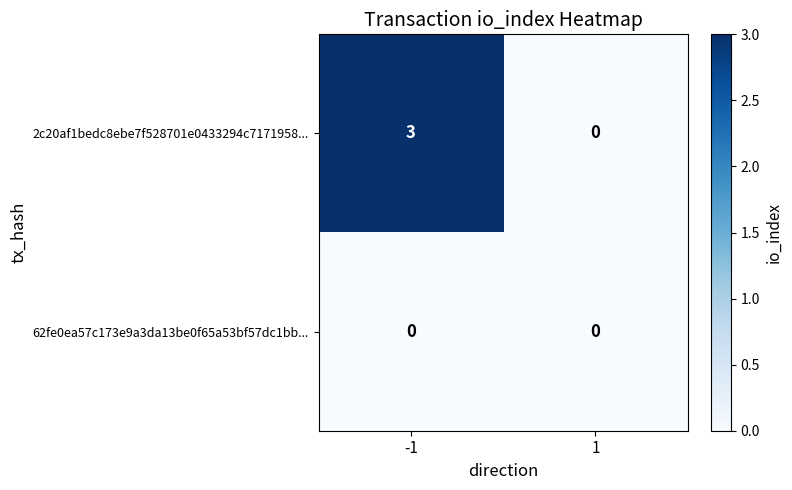

At which category is the sum across all series the highest?

-1